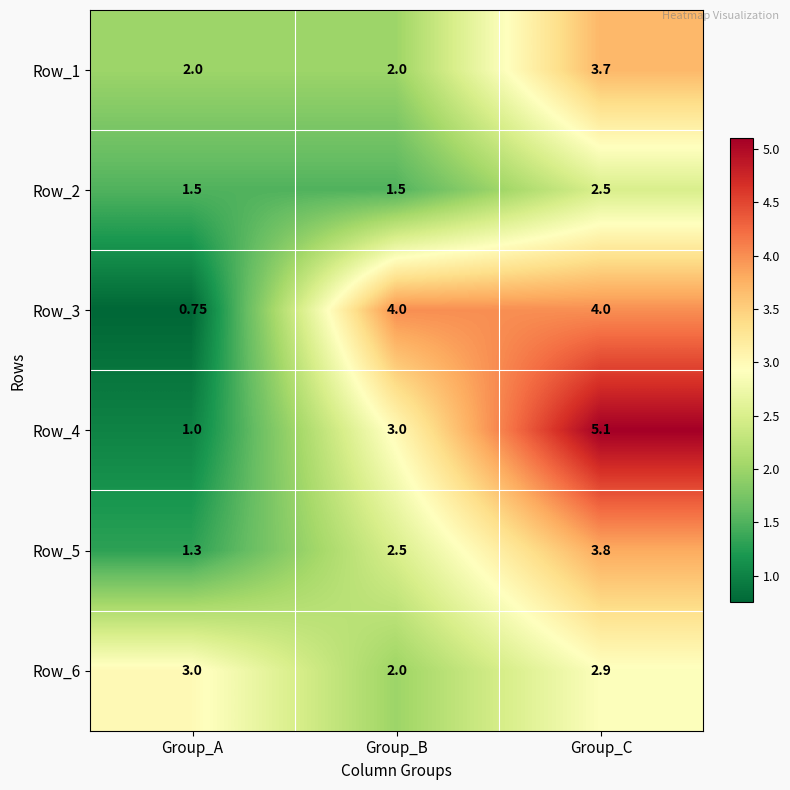

What is the total value across all series at Group_A?

9.6